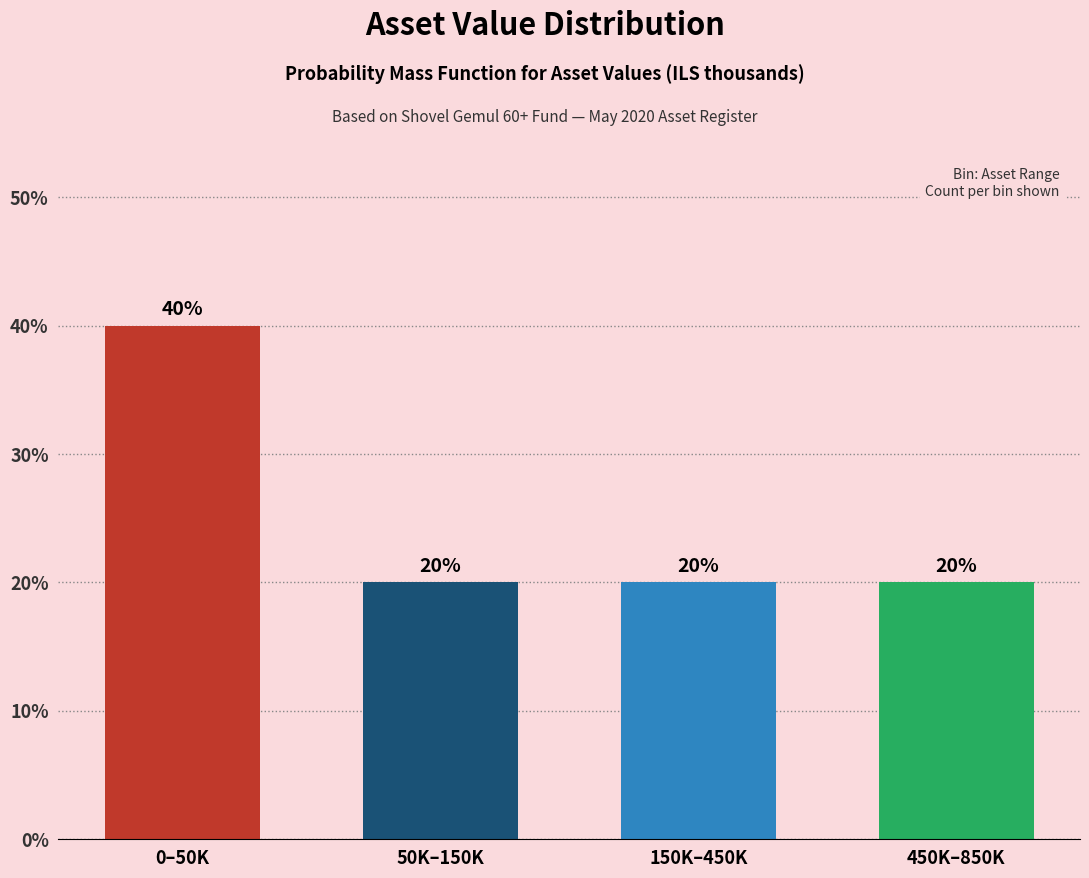

Reading left to right, what are all the values shown in this chart?

0–50K=40	50K–150K=20	150K–450K=20	450K–850K=20